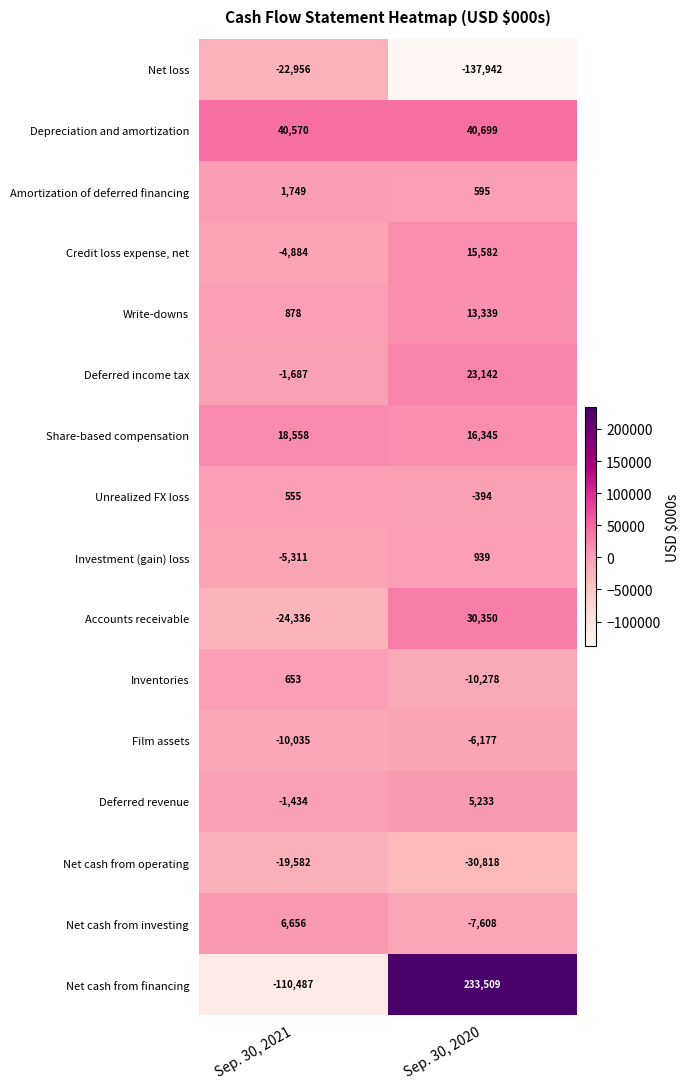

Which series has the largest total across all categories?

Net cash from financing